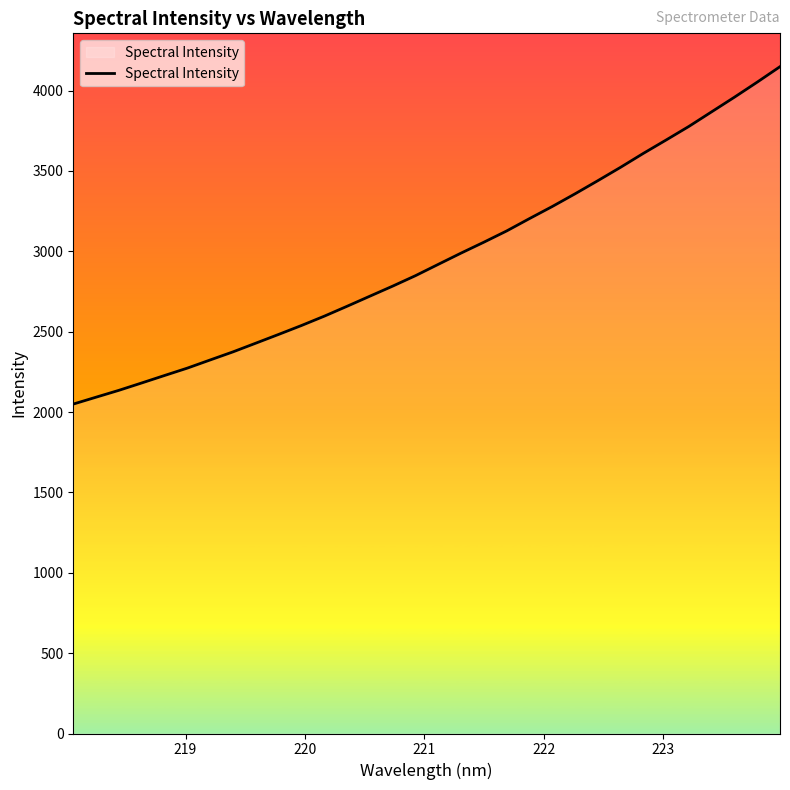

What is the greatest value displayed?

4148.4